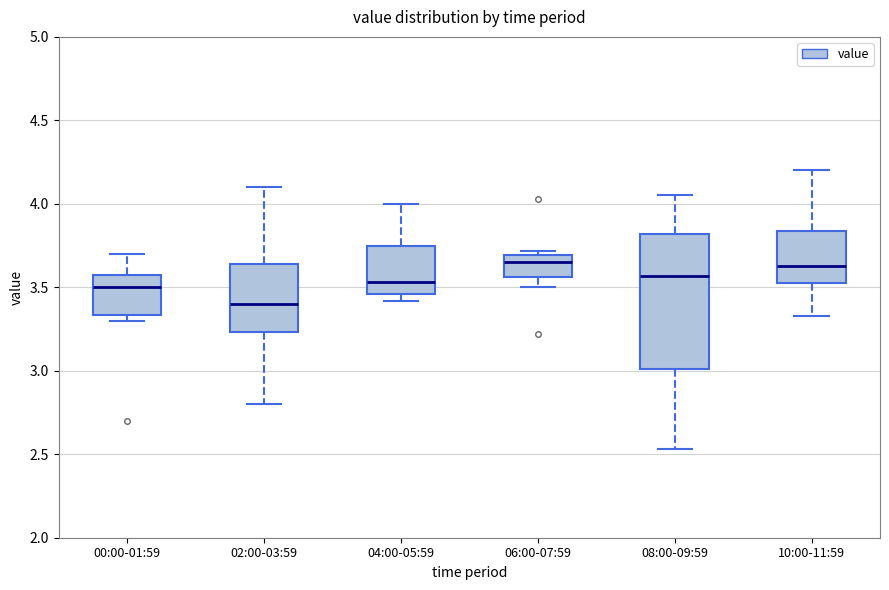

Which box is the tallest, from its lower edge to its upper edge?

08:00-09:59